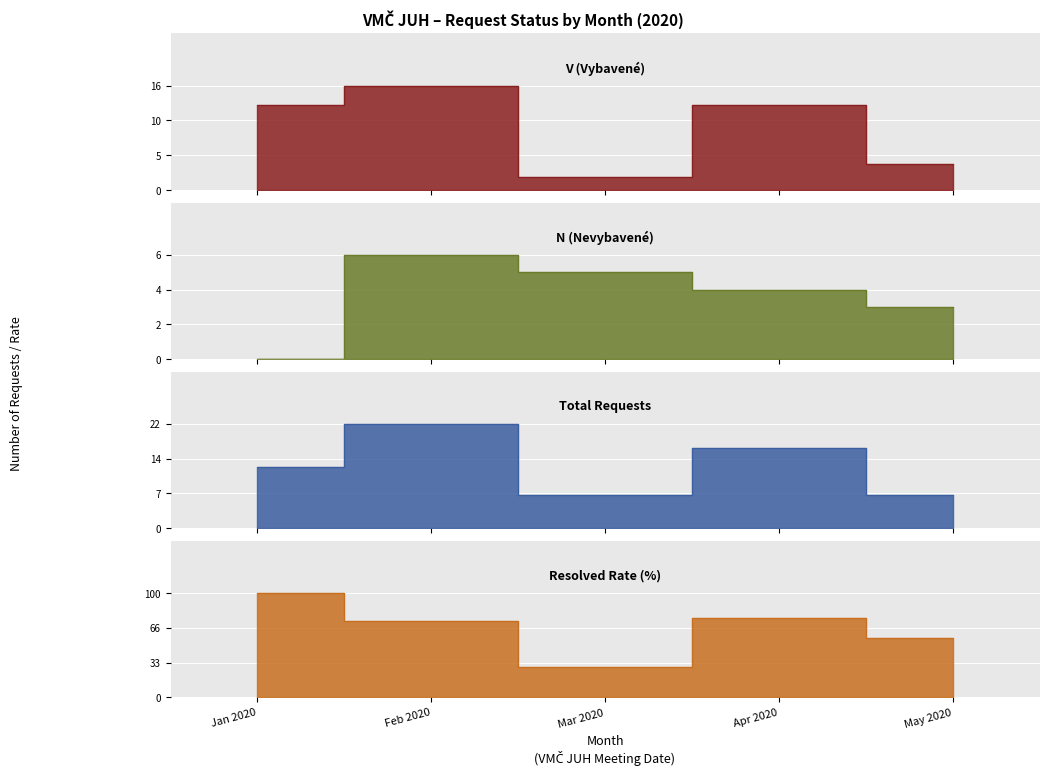

What is the spread (max minus min) of values at Mar 2020?

3